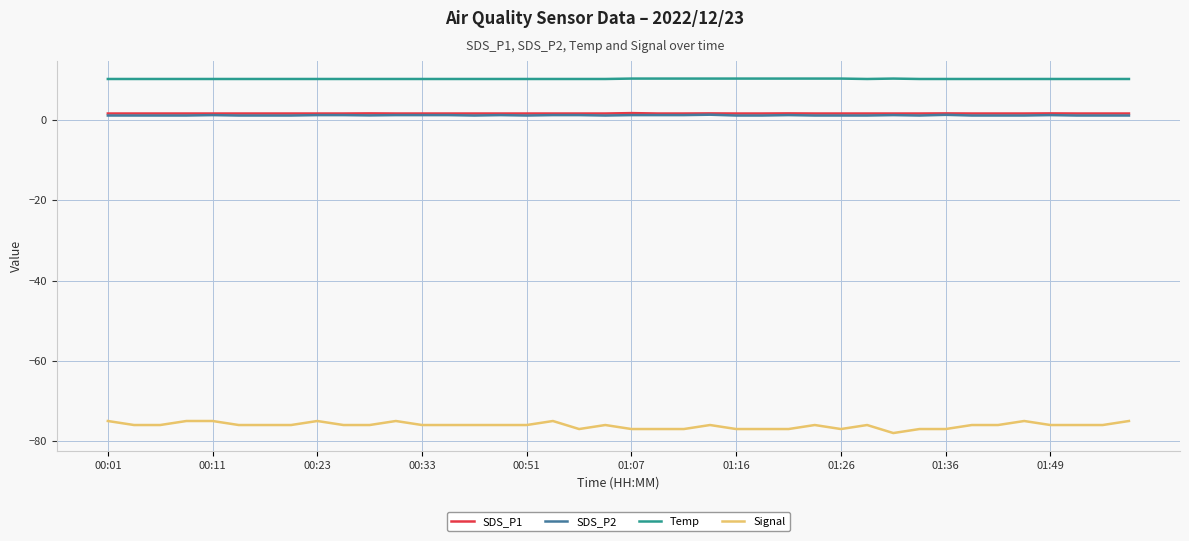

True or false: SDS_P2 and Signal cross at least once.

False